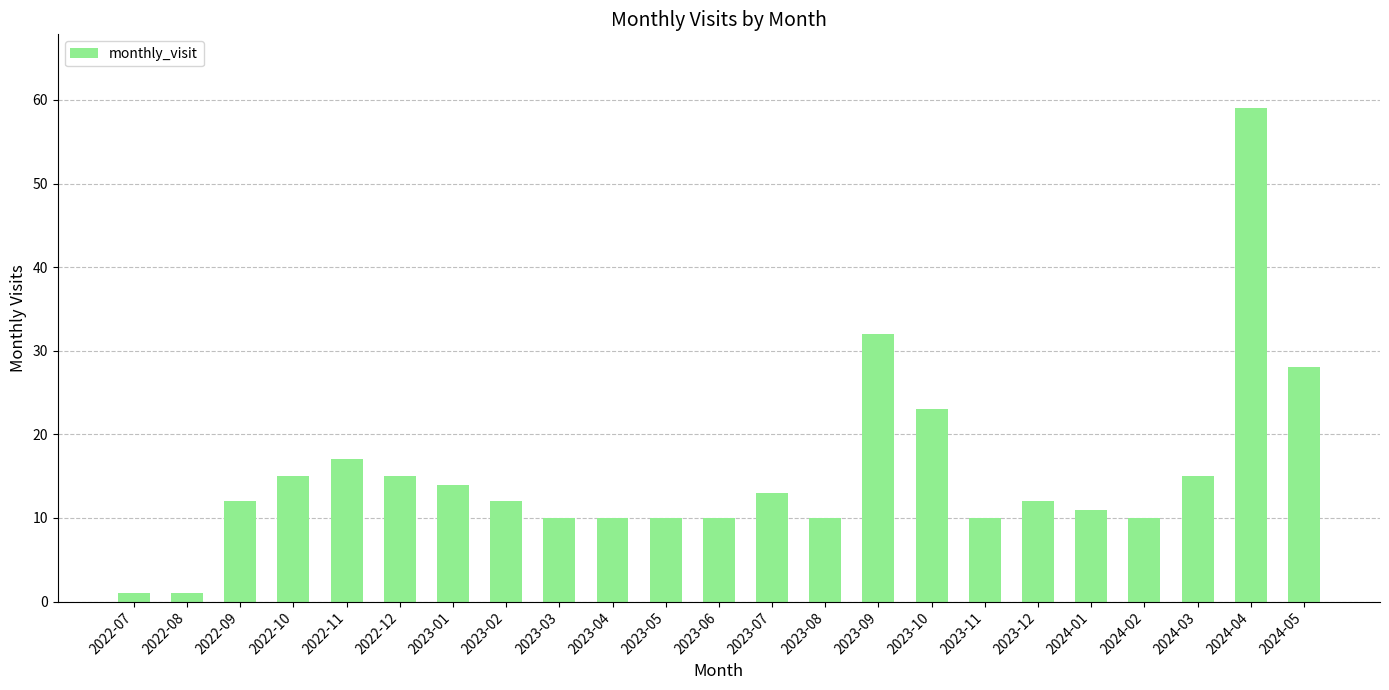

What is the change in value from 2023-06 to 2023-07?

+3